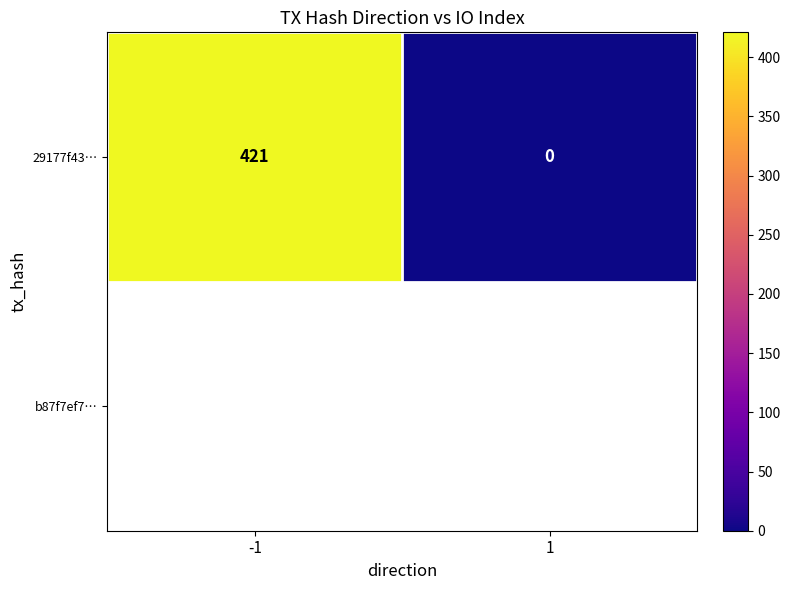

The chart shows a value of 212 at 1. True or false?

False